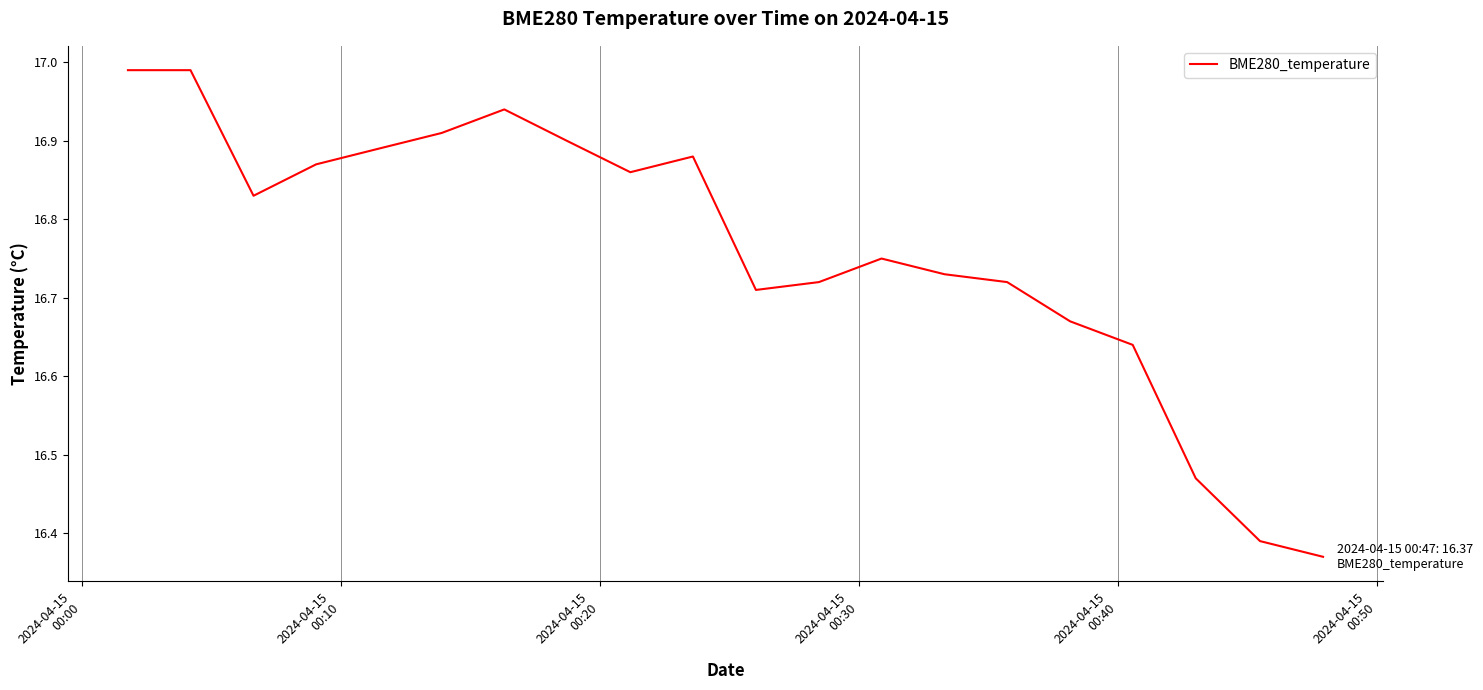

What is the difference between the maximum and minimum values?

0.6